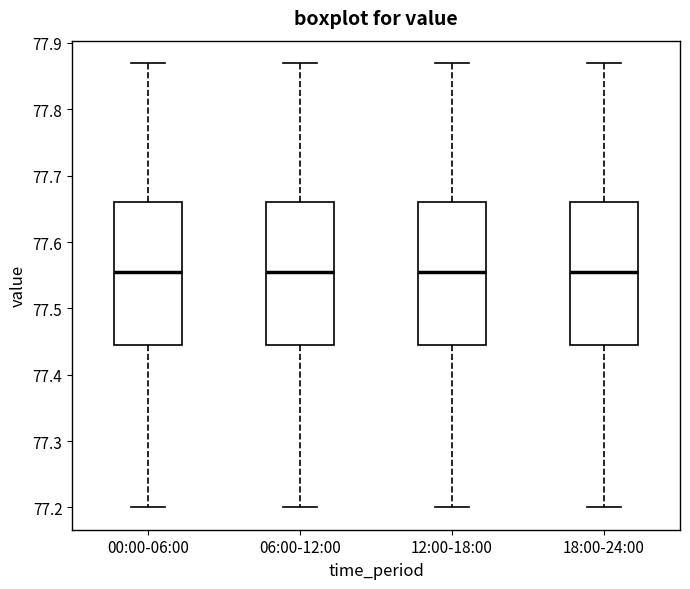

Reading left to right, read every box against the y-axis: the position of its median line, the range the box covers, and the ends of its whiskers. The values are not printed on the chart, so give them approximately, as read against the axis.

00:00-06:00: median 77.56, box 77.45 to 77.66, whiskers 77.20 to 77.87
06:00-12:00: median 77.56, box 77.45 to 77.66, whiskers 77.20 to 77.87
12:00-18:00: median 77.56, box 77.45 to 77.66, whiskers 77.20 to 77.87
18:00-24:00: median 77.56, box 77.45 to 77.66, whiskers 77.20 to 77.87